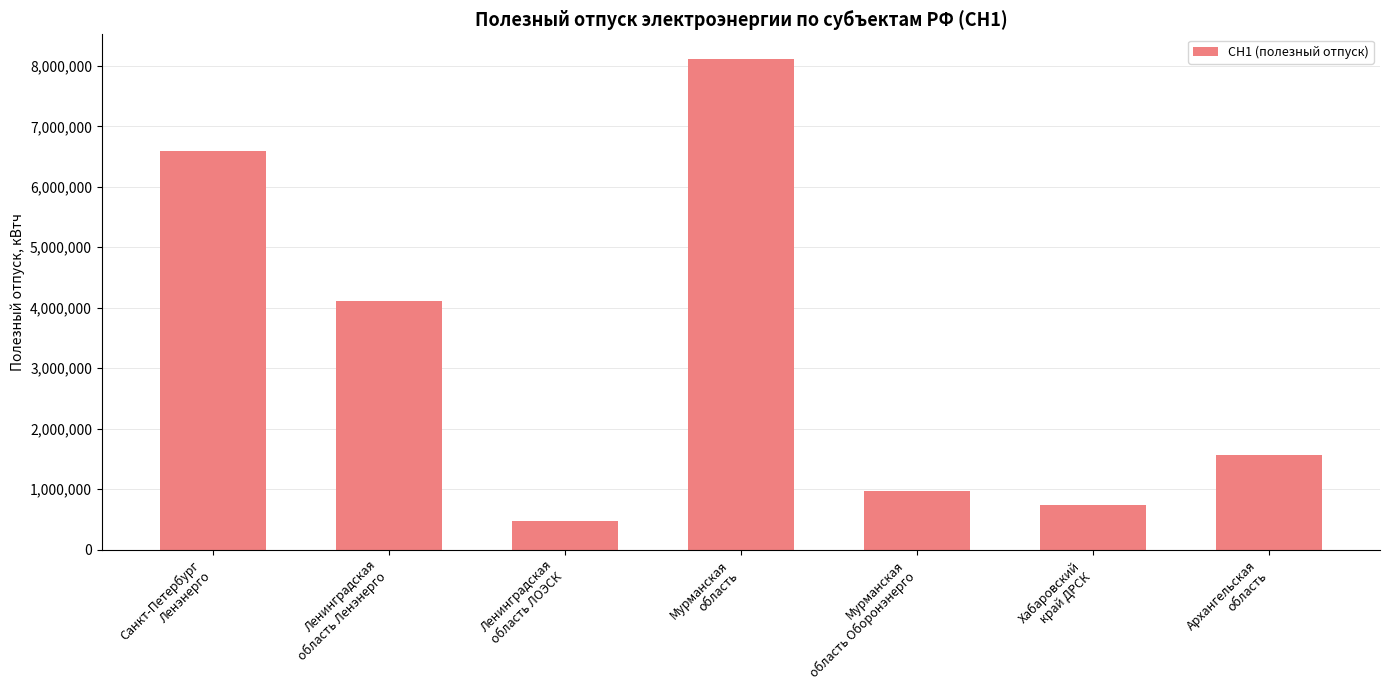

The chart shows a value of 4105417 at Ленинградская
область Ленэнерго. True or false?

True